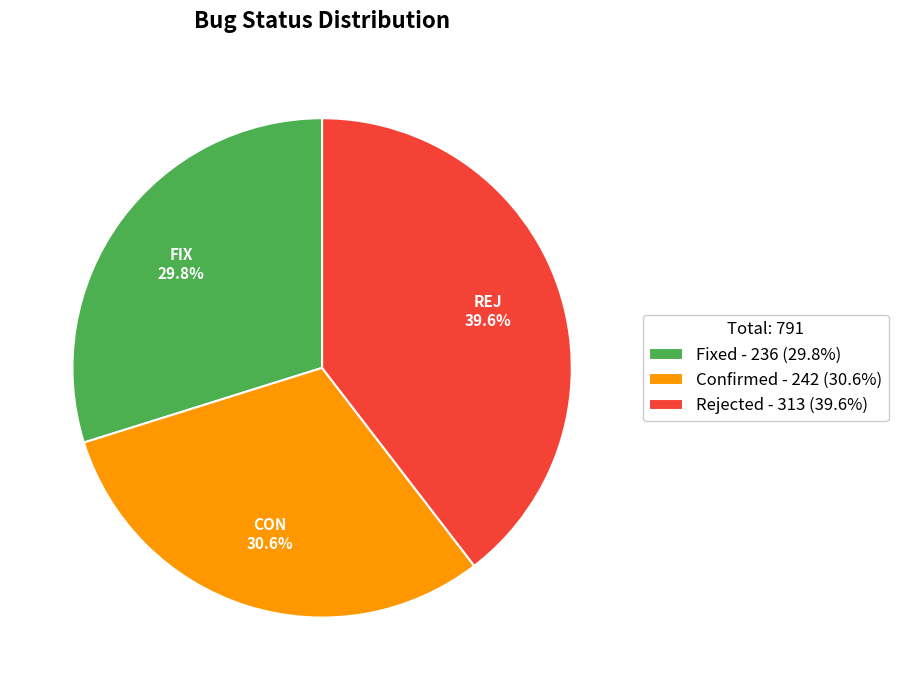

To the nearest percent, what is the average slice percentage?

33%